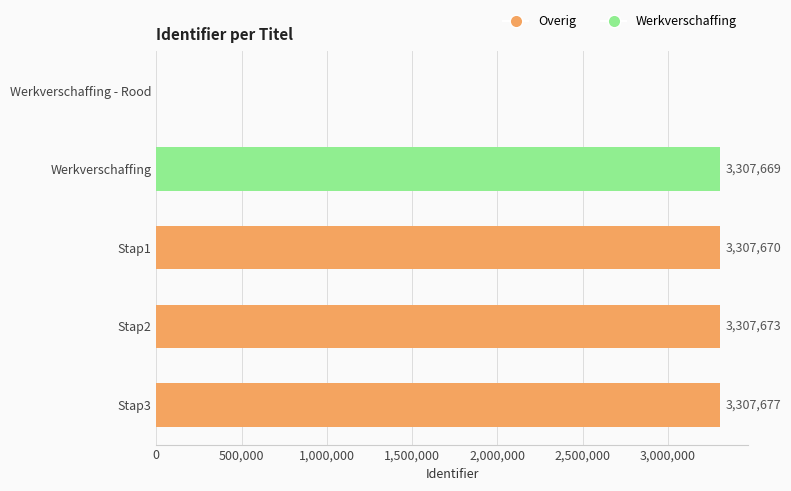

Reading top to bottom, transcribe all the data shown in this chart.

Werkverschaffing - Rood=0	Werkverschaffing=3307669	Stap1=3307670	Stap2=3307673	Stap3=3307677